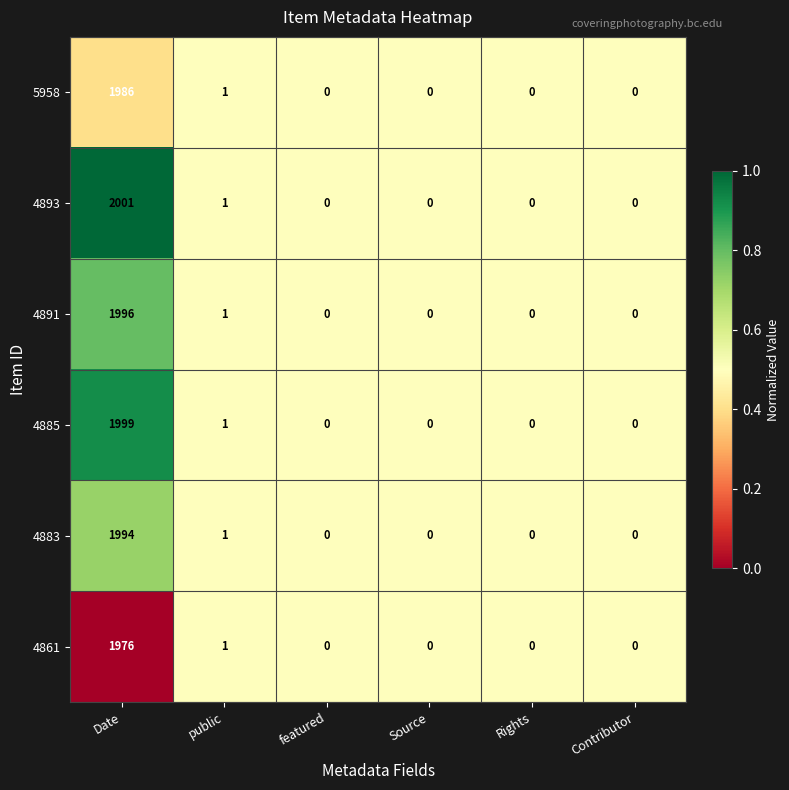

What is the difference between the 4883 values at Source and Date?

1994